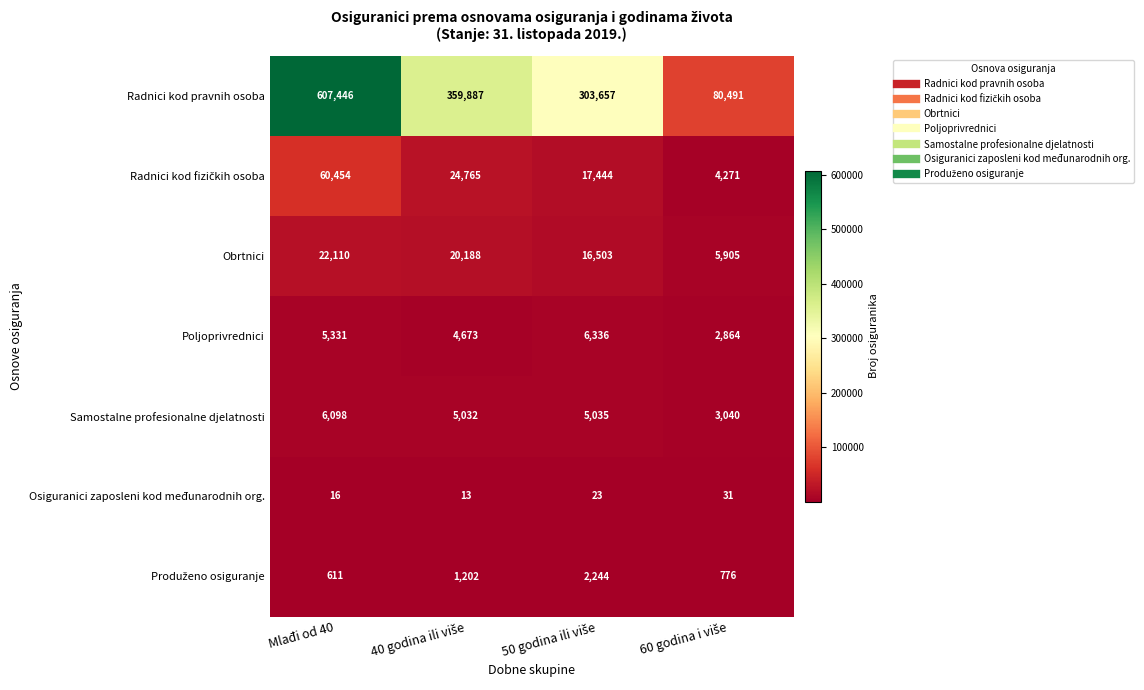

What is the sum of all Poljoprivrednici values?

19204